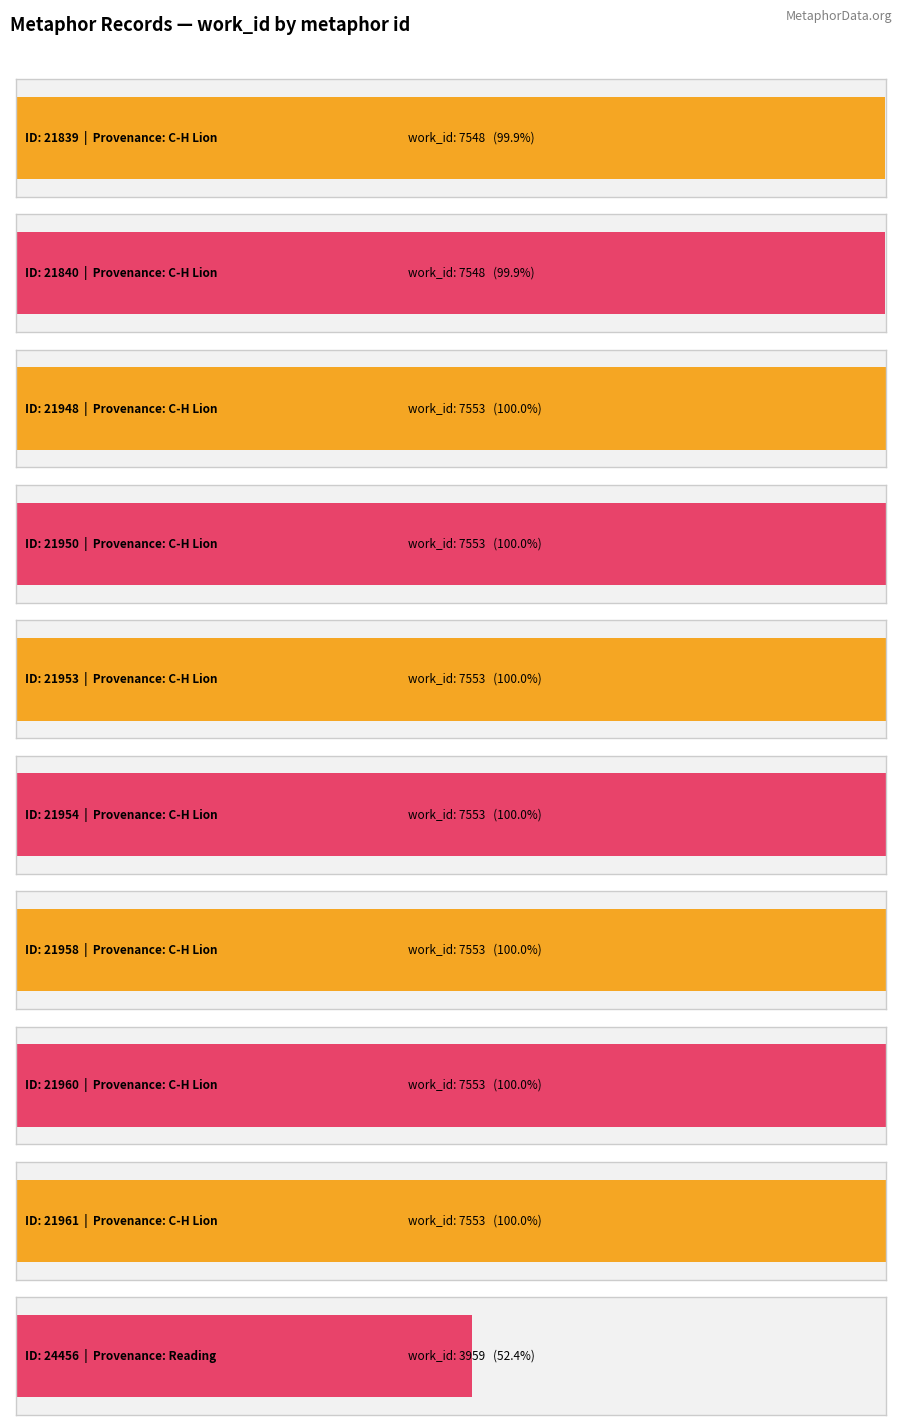

The value at 24456 is 1483. True or false?

False